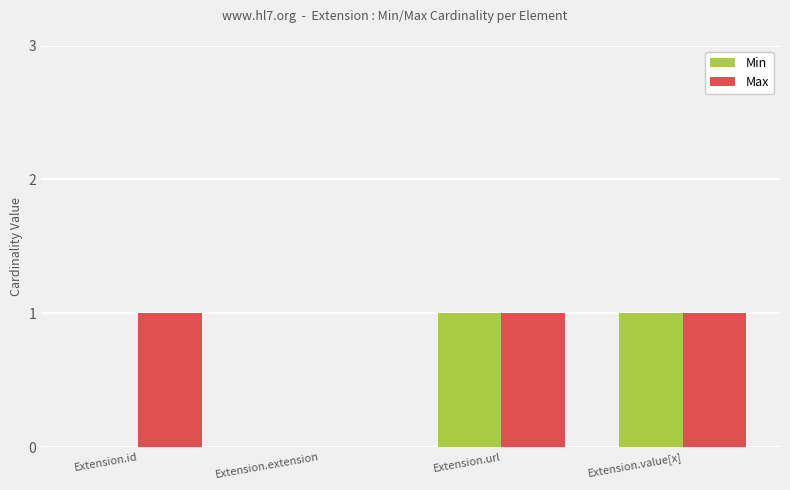

What is the sum of all Max values?

3